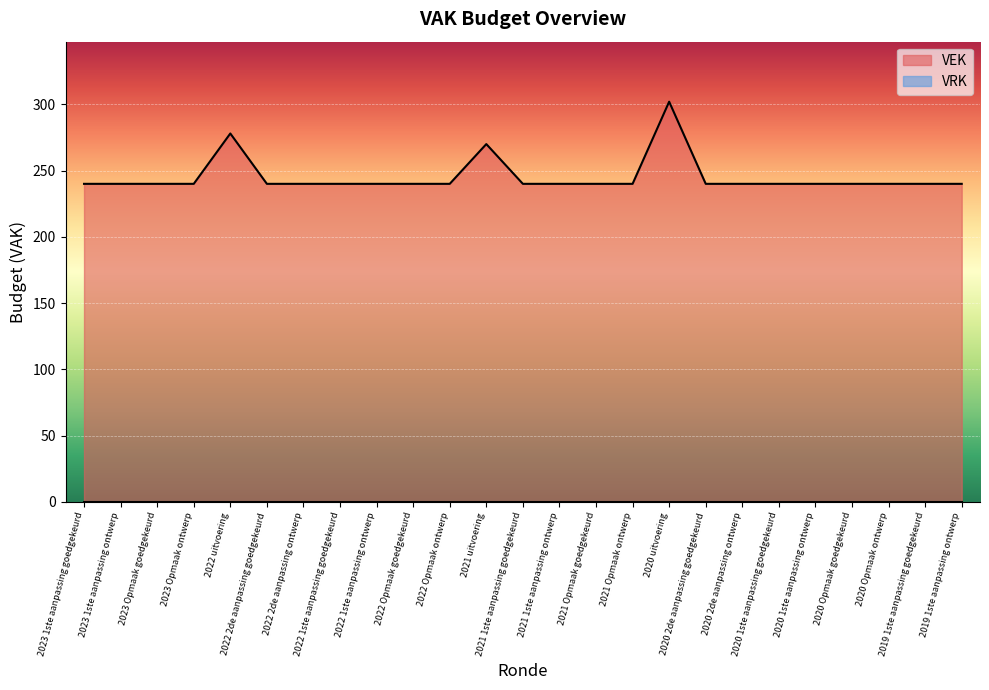

Count the number of values greater than 240.

3